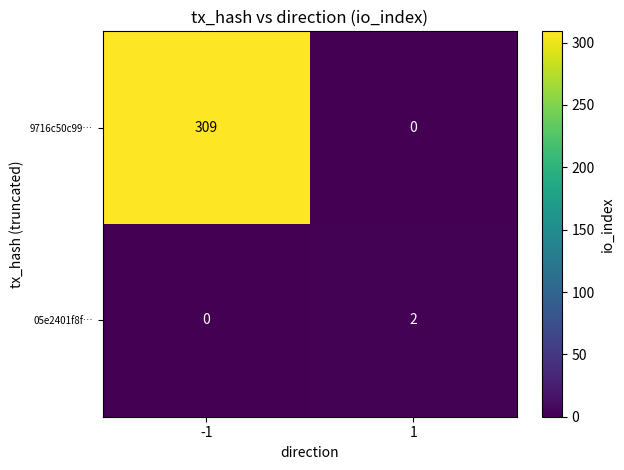

Is it true that 9716c50c99… equals 309 at -1?

True